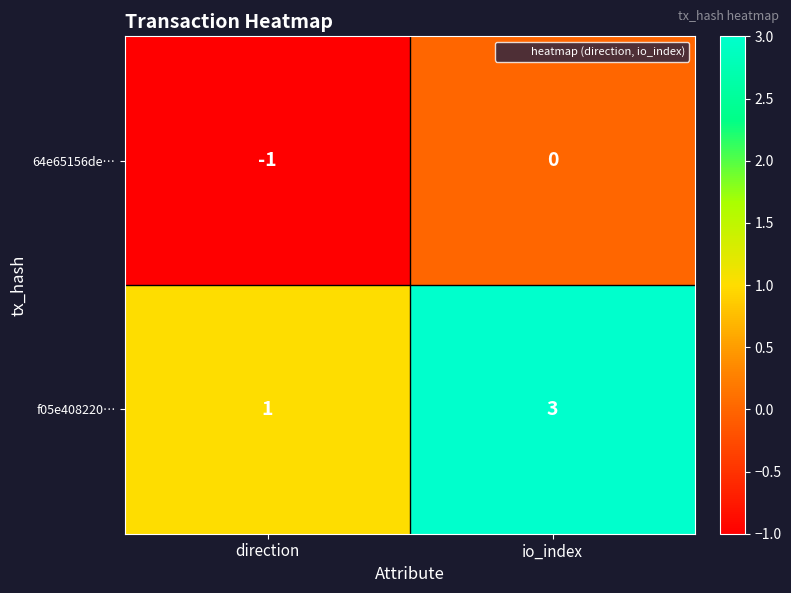

Which label corresponds to the largest value in the chart?

io_index